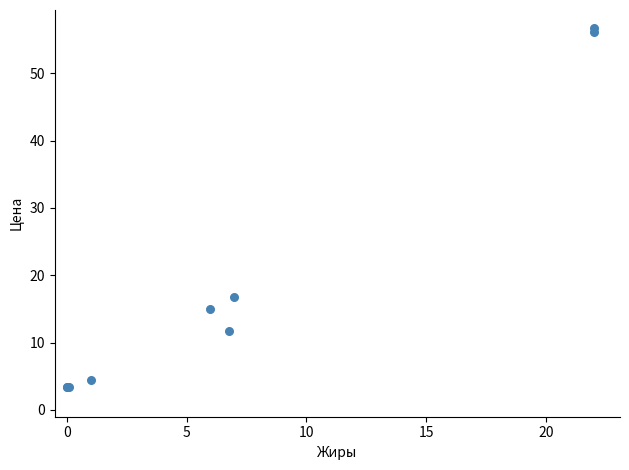

What Y value in the scatter plot is closest to 30?

16.8